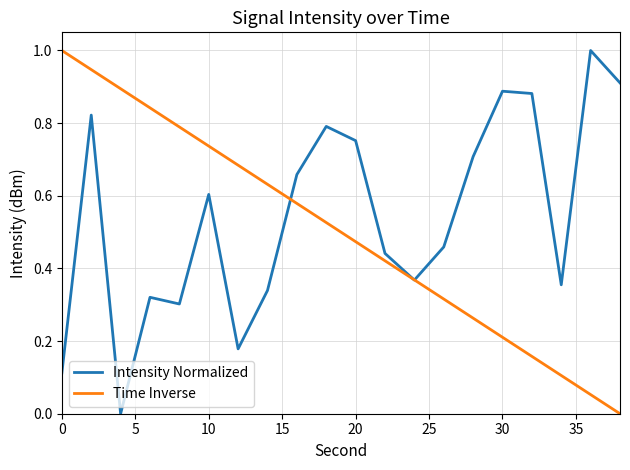

Which series has the largest total across all categories?

Intensity Normalized